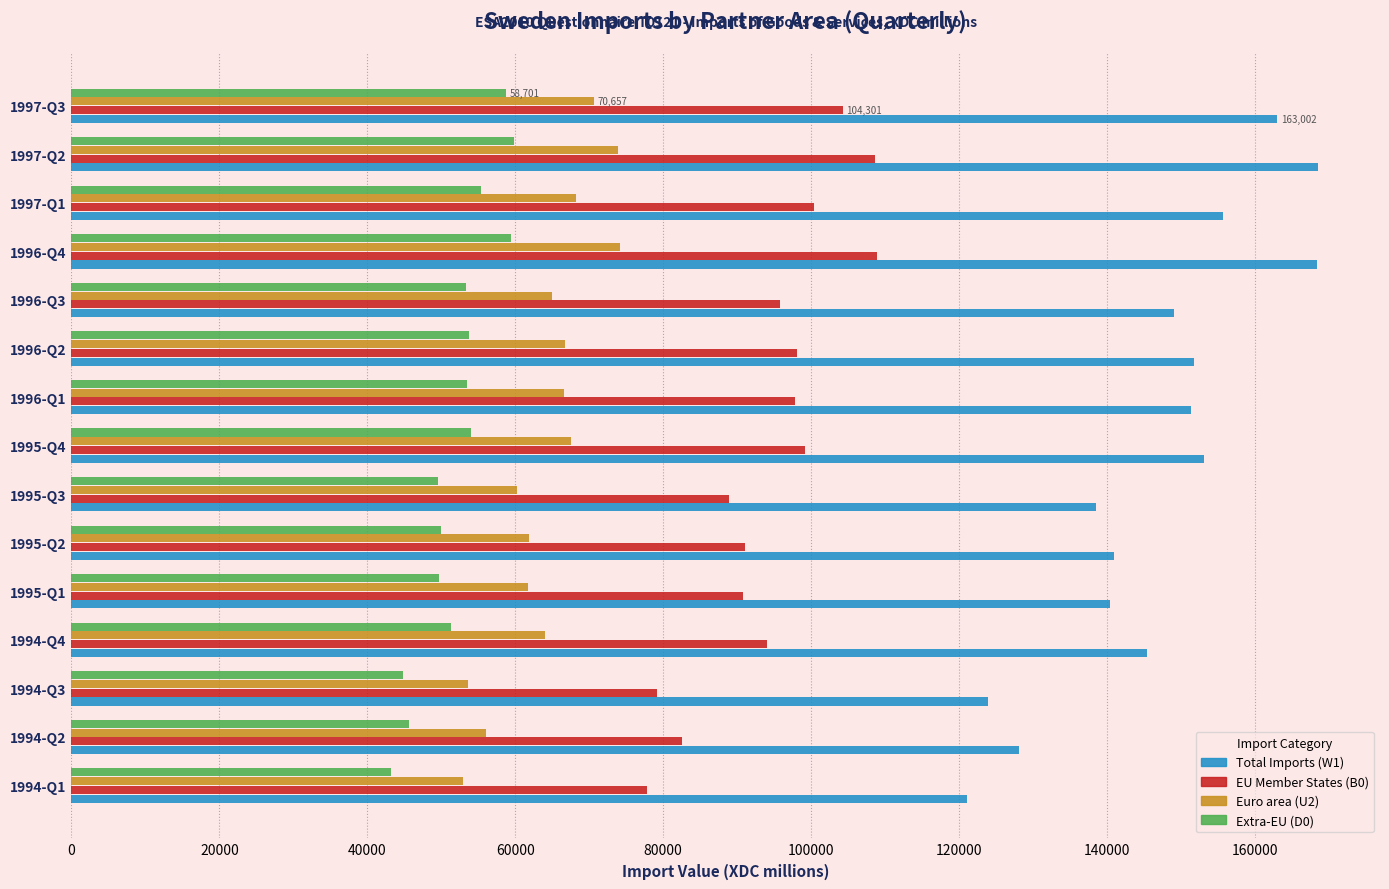

Rank the series at 1996-Q2 from lowest to highest value.

Extra-EU (D0), Euro area (U2), EU Member States (B0), Total Imports (W1)